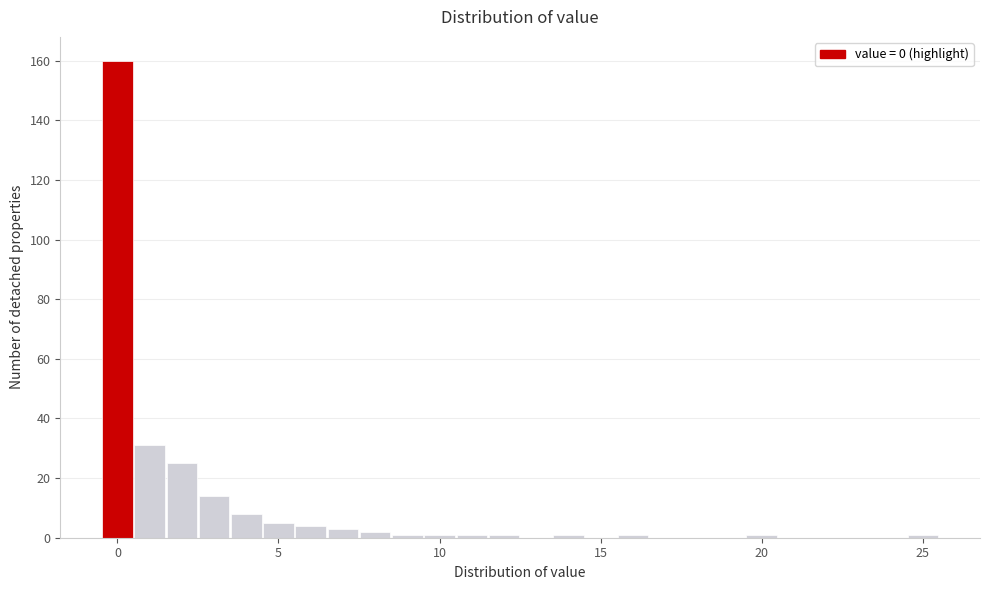

Read against the x-axis, roughly where is the centre of the tallest bar?

0.0